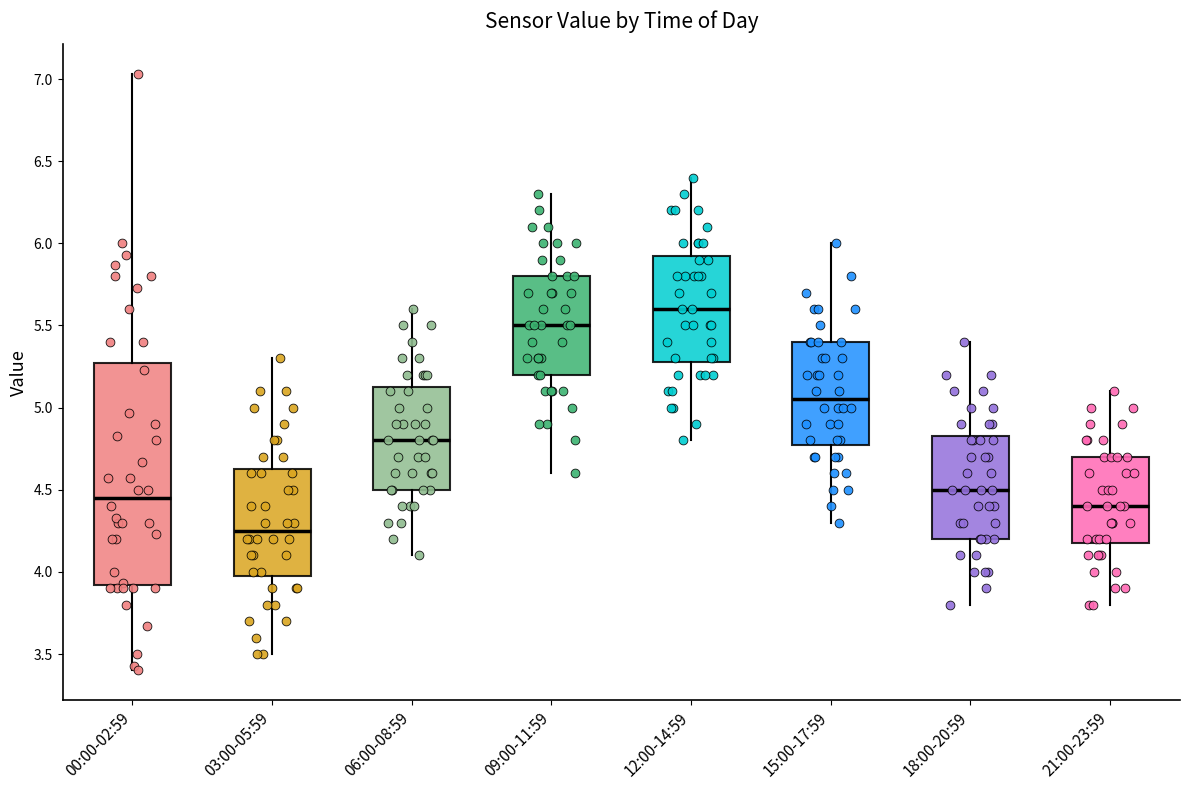

Where is the upper edge of the box for 06:00-08:59 on the y-axis? The values are not printed on the chart, so give them approximately, as read against the axis.

5.15